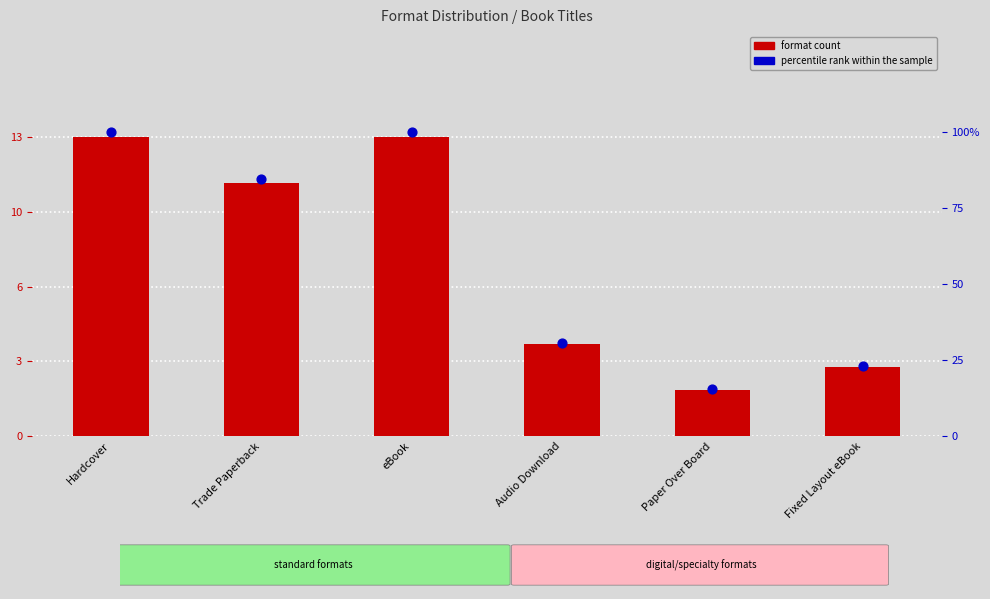

At how many categories does at least one series exceed 35?

3